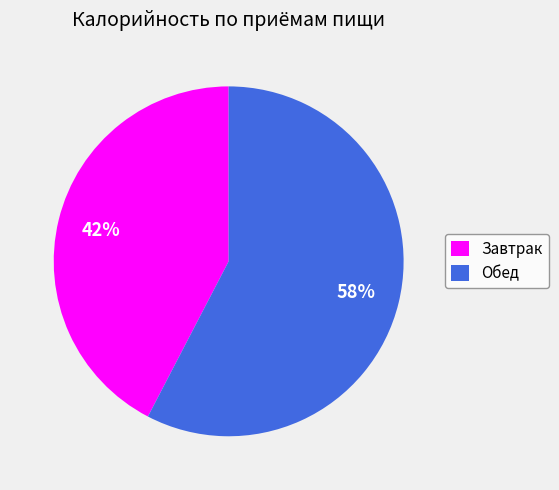

How many segments does this pie chart have?

2